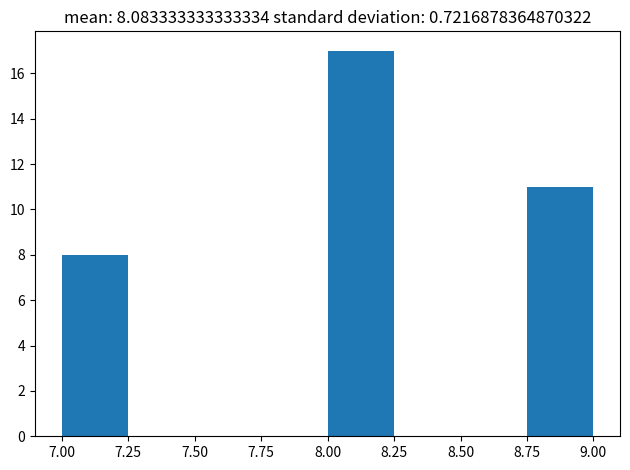

Reading left to right, transcribe this chart: for each bar, give the range it covers on the x-axis and its height. The values are not printed on the chart, so give them approximately, as read against the axis.

7.00 to 7.25: 8
7.25 to 7.50: 0
7.50 to 7.75: 0
7.75 to 8.00: 0
8.00 to 8.25: 17
8.25 to 8.50: 0
8.50 to 8.75: 0
8.75 to 9.00: 11